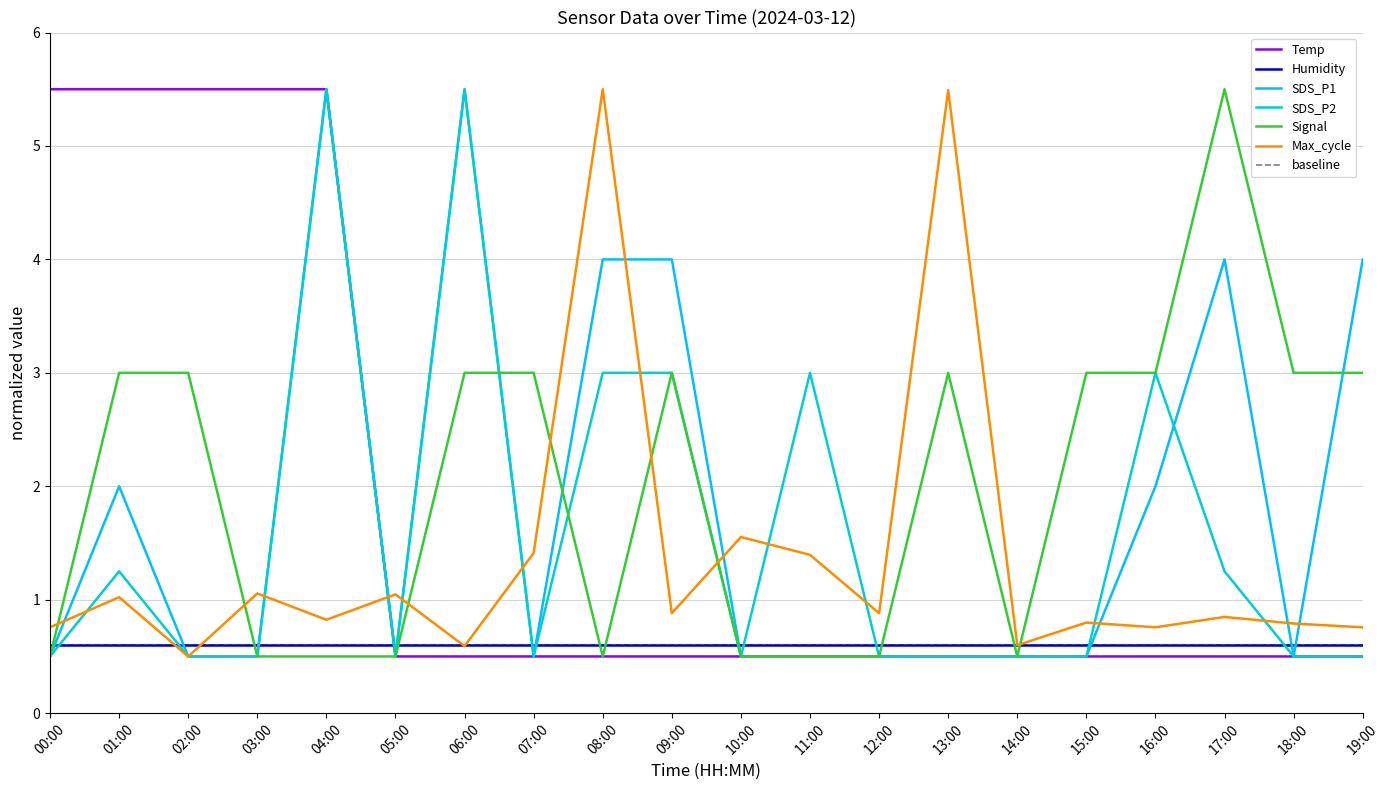

What is the maximum value for SDS_P1?

5.5